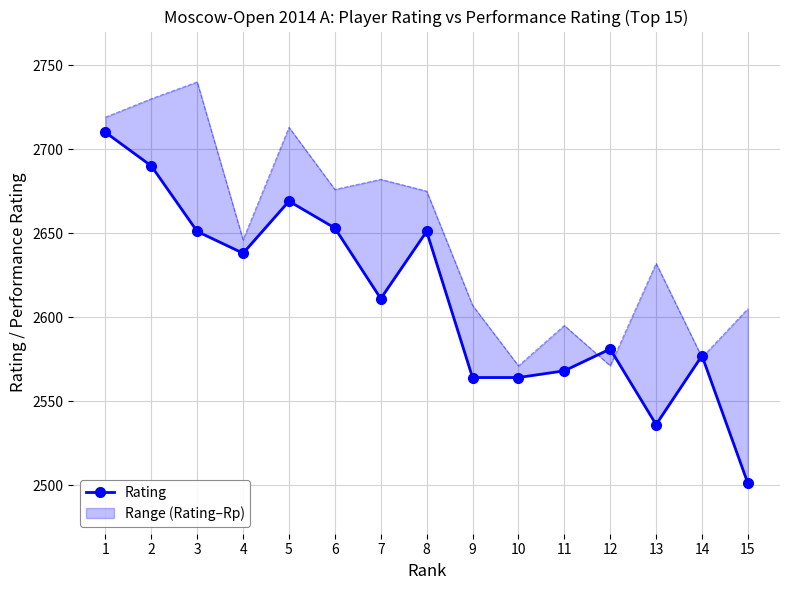

Rank the categories by value from lowest to highest.

15, 13, 9, 10, 11, 14, 12, 7, 4, 3, 8, 6, 5, 2, 1